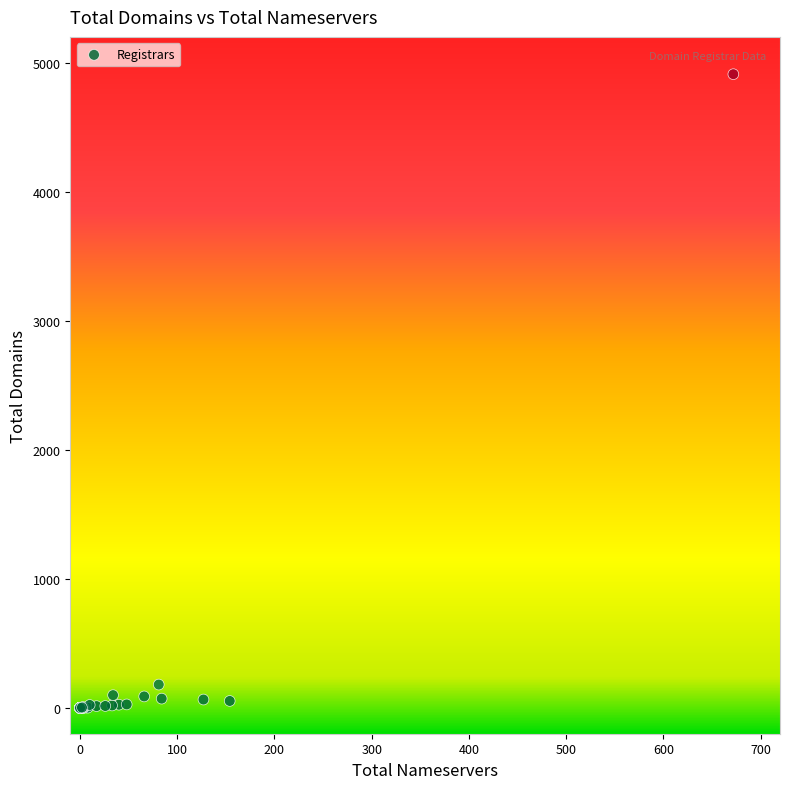

What Y value in the scatter plot is closest to 2455?

181